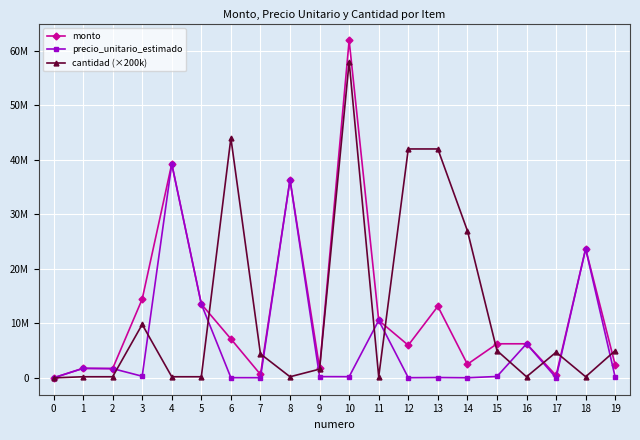

What are all the series names shown in the legend?

monto, precio_unitario_estimado, cantidad (×200k)